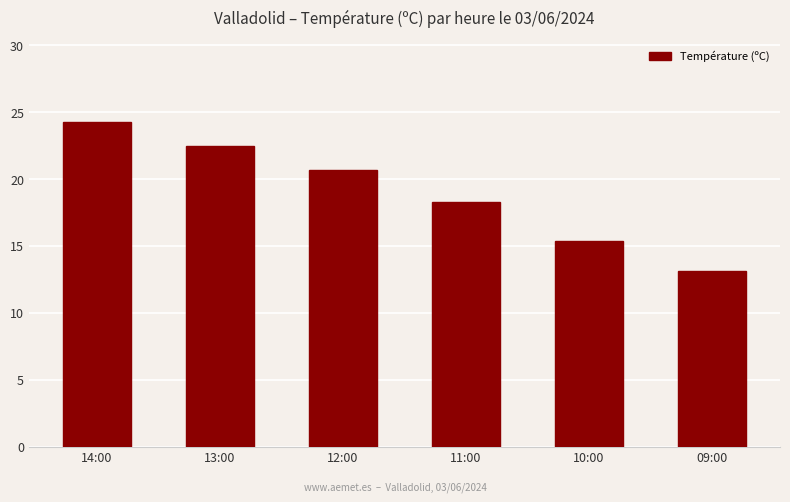

At which category does the chart reach its minimum across all series?

09:00